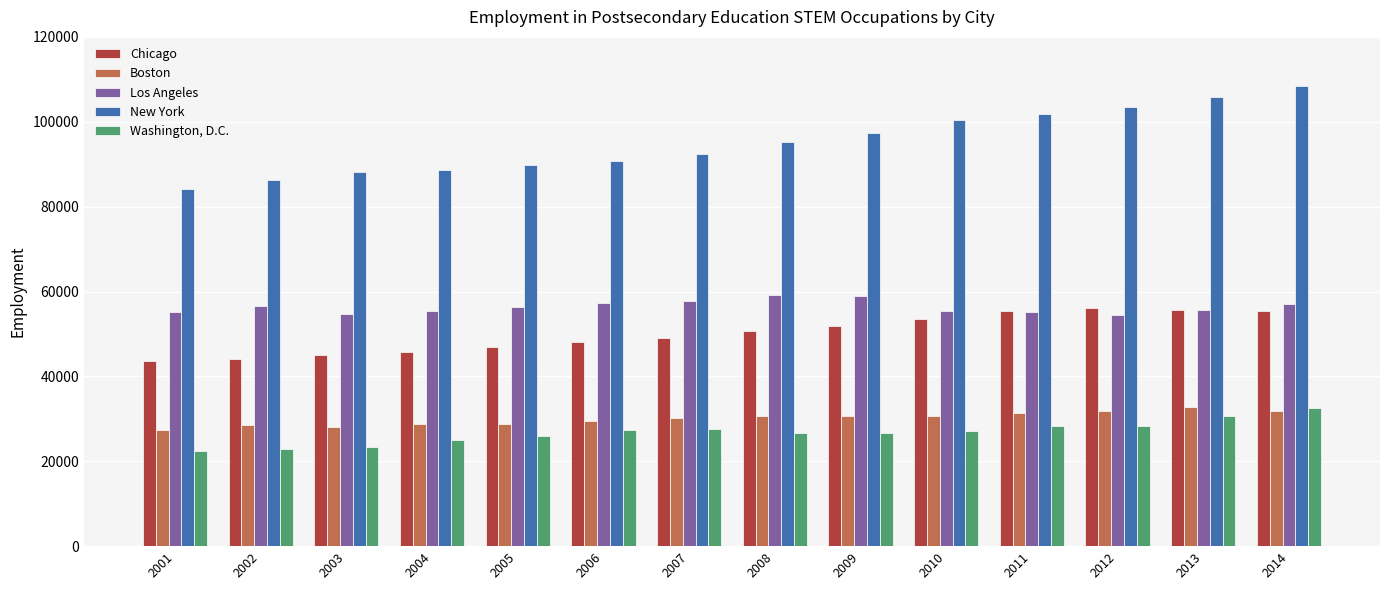

What is the difference between the New York values at 2003 and 2006?

2799.6